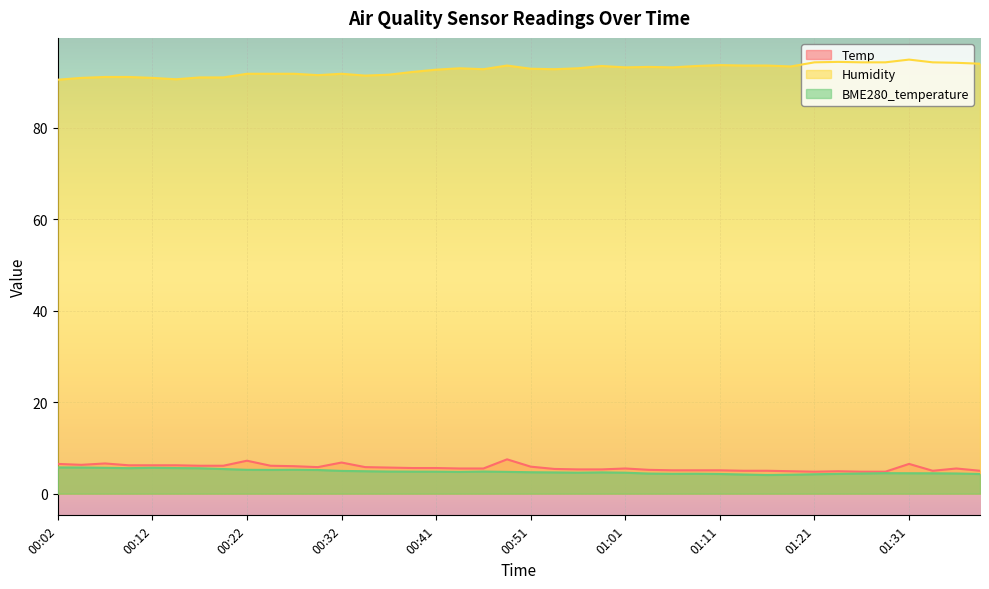

Reading right to left, list all the values displayed in this chart.

Temp: 5.0	5.5	5.0	6.5	4.8	4.8	4.9	4.8	4.9	5.0	5.0	5.1	5.1	5.1	5.2	5.5	5.3	5.3	5.4	5.9	7.5	5.5	5.5	5.6	5.6	5.7	5.8	6.8	5.8	6.0	6.1	7.2	6.1	6.1	6.2	6.2	6.2	6.6	6.3	6.5
Humidity: 94.0	94.2	94.3	94.9	94.3	94.3	94.4	94.3	93.4	93.6	93.6	93.7	93.5	93.2	93.3	93.2	93.5	93.0	92.8	92.9	93.6	92.8	93.0	92.7	92.2	91.6	91.4	91.8	91.5	91.8	91.8	91.8	91.0	91.0	90.6	90.9	91.1	91.1	90.9	90.5
BME280_temperature: 4.3	4.4	4.5	4.5	4.5	4.4	4.3	4.2	4.1	4.1	4.2	4.3	4.3	4.3	4.4	4.6	4.7	4.6	4.6	4.7	4.8	4.8	4.8	4.8	4.8	4.8	4.9	5.0	5.2	5.2	5.2	5.2	5.4	5.5	5.6	5.7	5.6	5.7	5.7	5.7